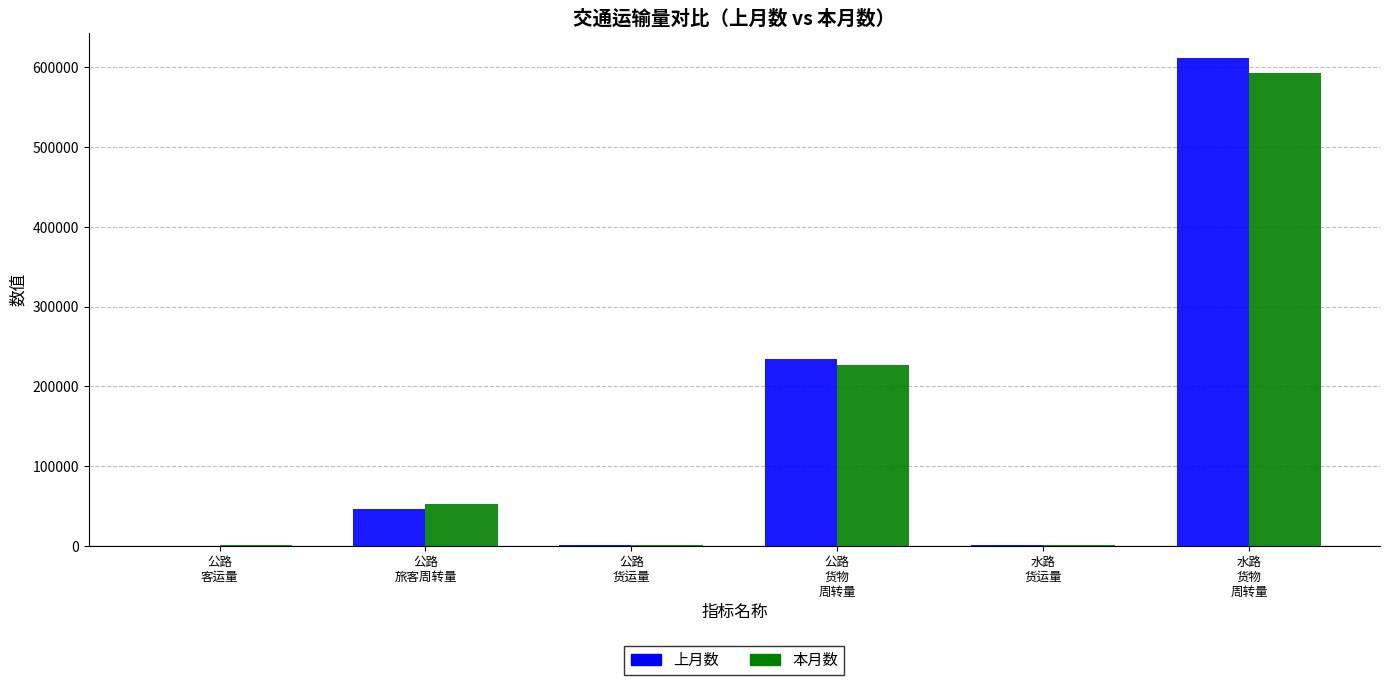

What is the sum of all 本月数 values?

874647.4